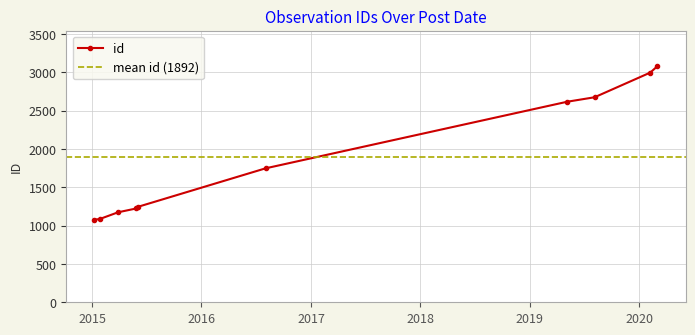

What is the value of the id point at the 7th from the left?

2616